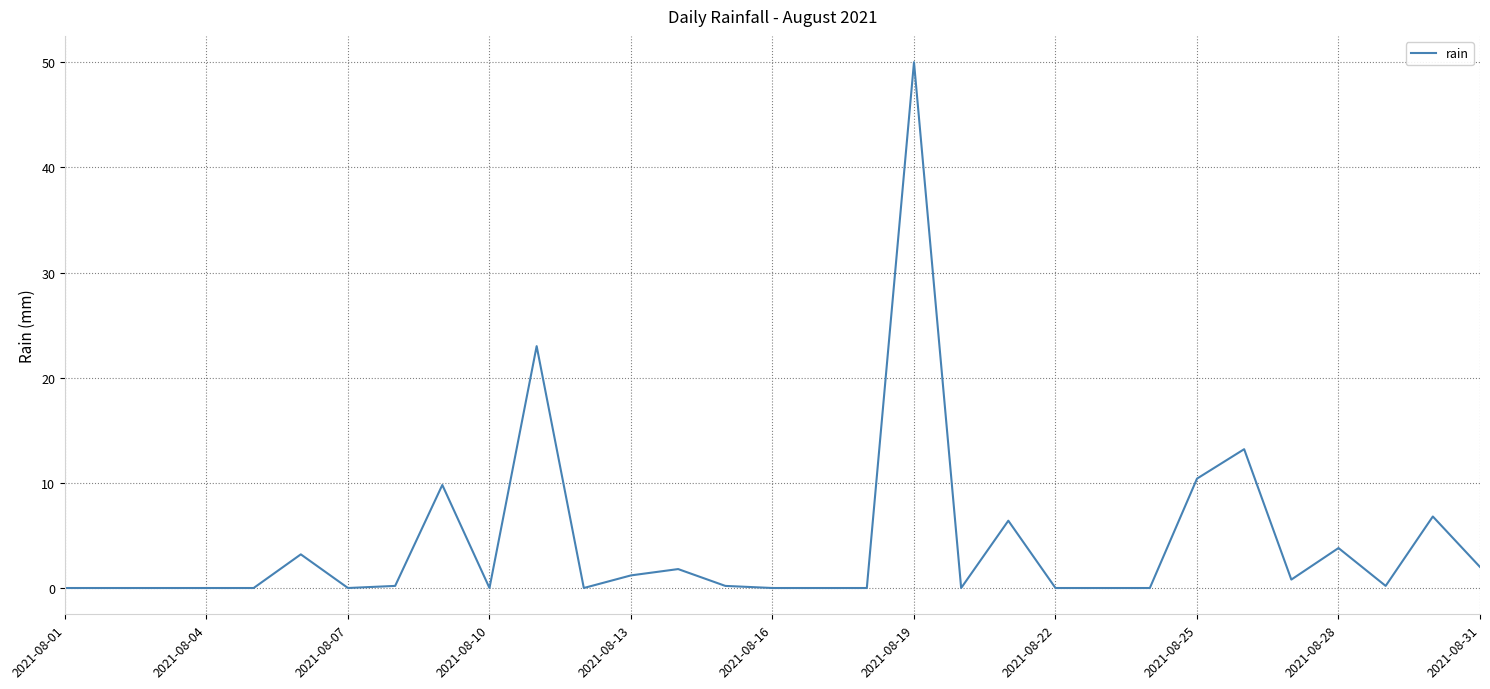

What is the difference between the maximum and minimum values?

50.0